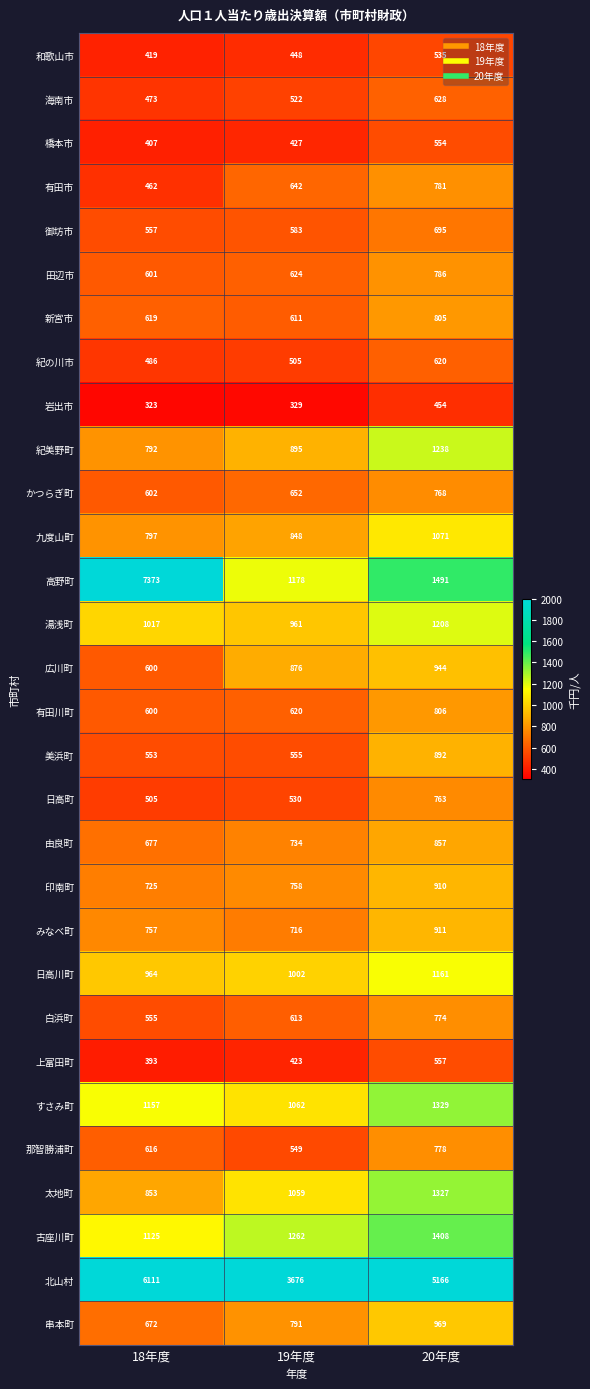

What is the sum of the 湯浅町 values at 19年度 and 18年度?

1978